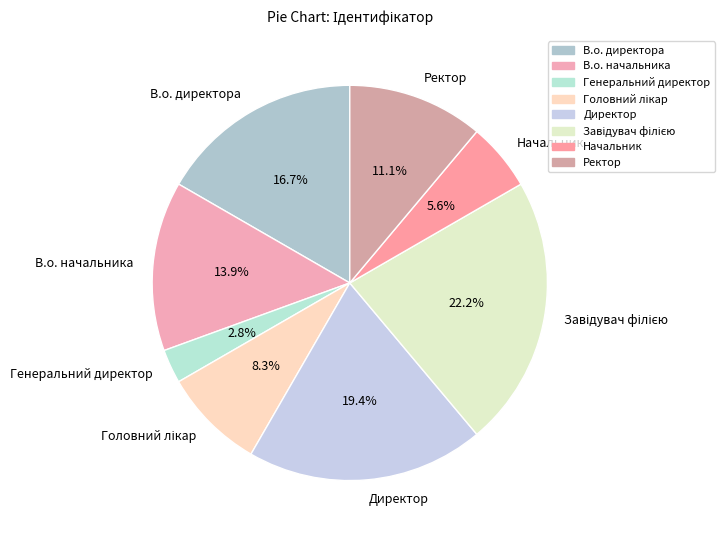

To the nearest percent, what is the average slice percentage?

12%